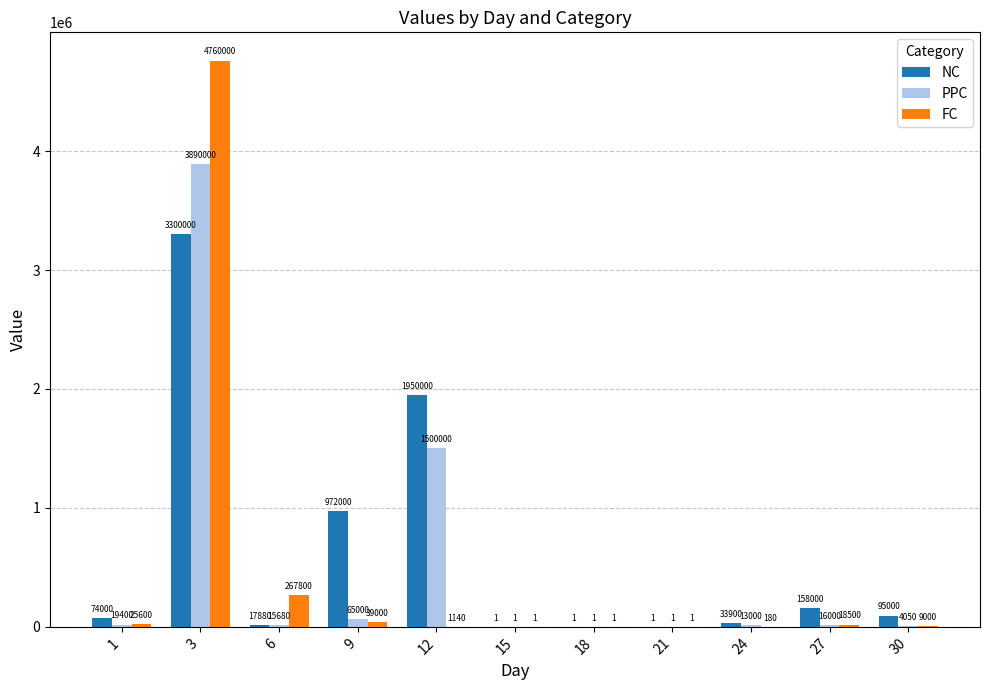

What is the total value across all series at 15?

3